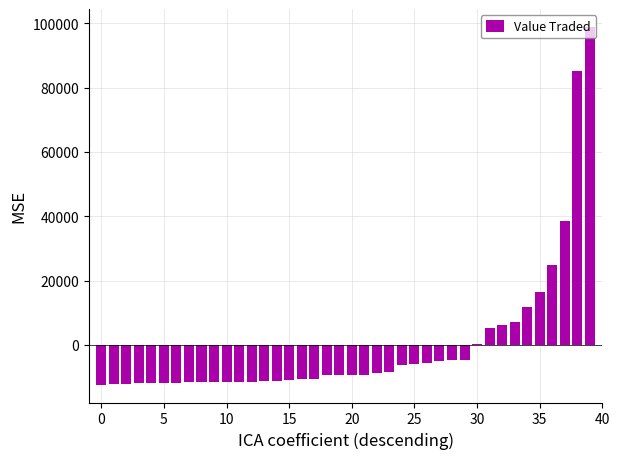

What is the greatest value displayed?

98837.0